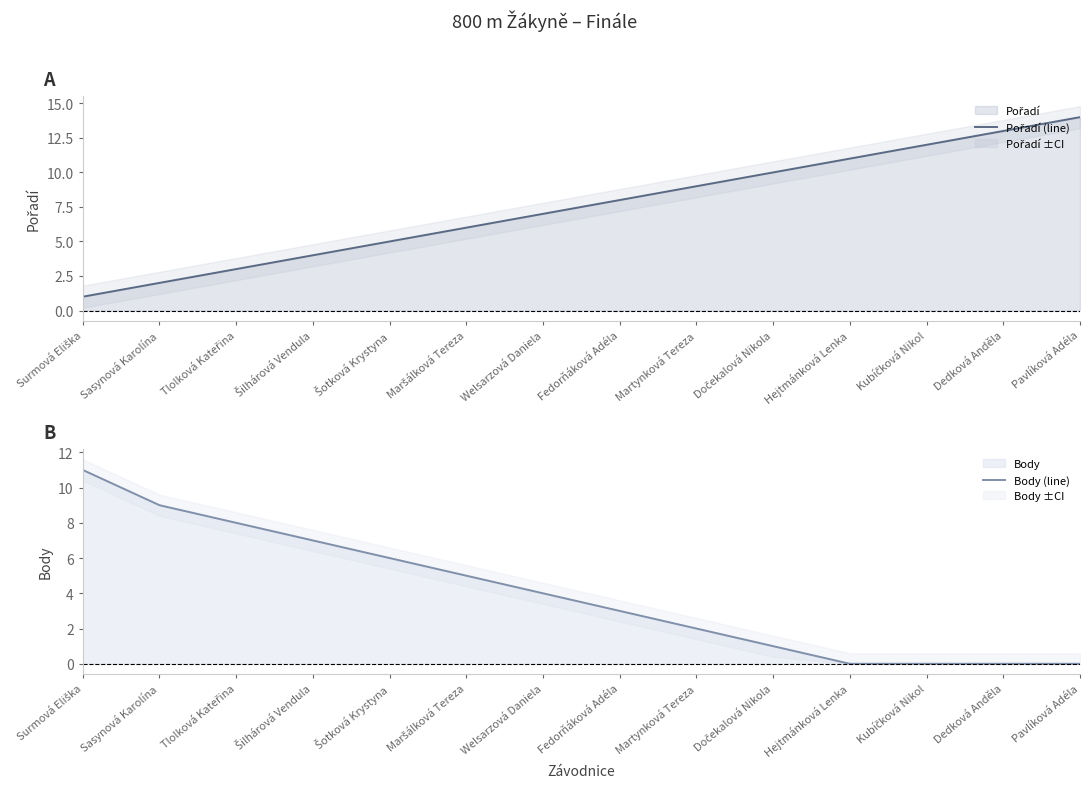

What is the spread (max minus min) of values at Surmová Eliška?

10